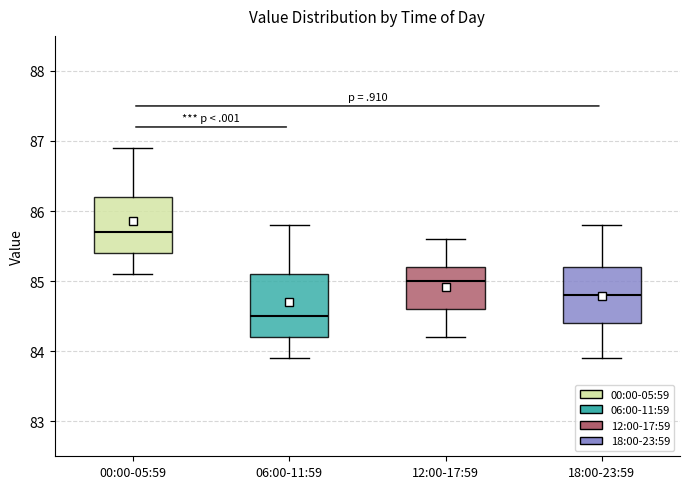

Where does the lower whisker of the box for 00:00-05:59 end on the y-axis? The values are not printed on the chart, so give them approximately, as read against the axis.

85.1